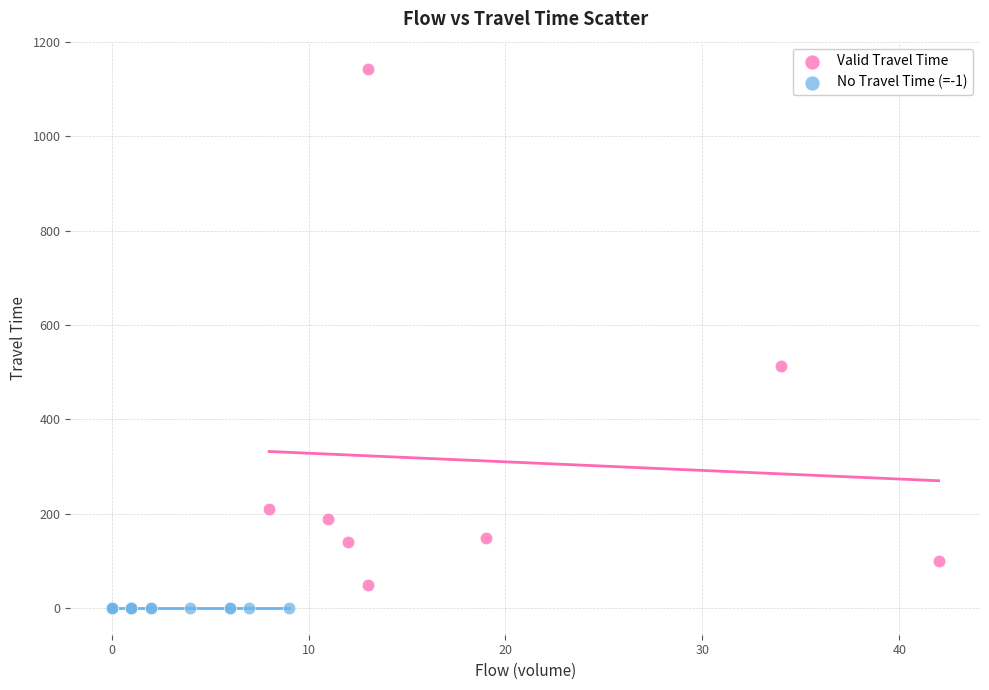

Which series contains the lowest Y value?

No Travel Time (=-1)